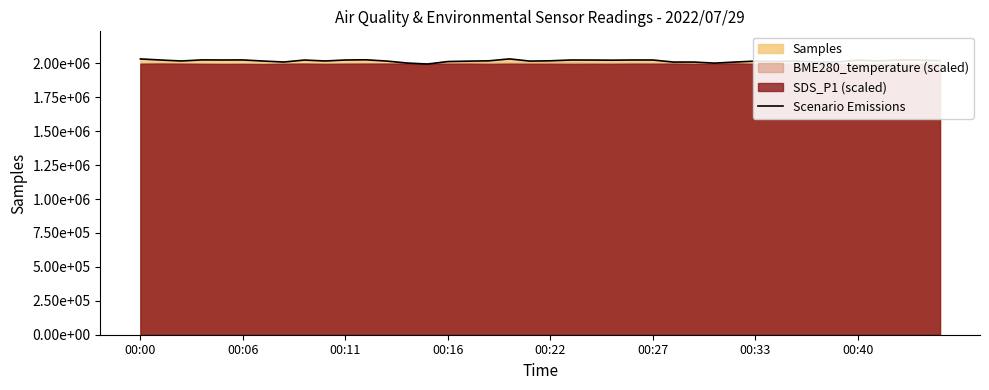

What is the change in value from 24 to 36?

-7223